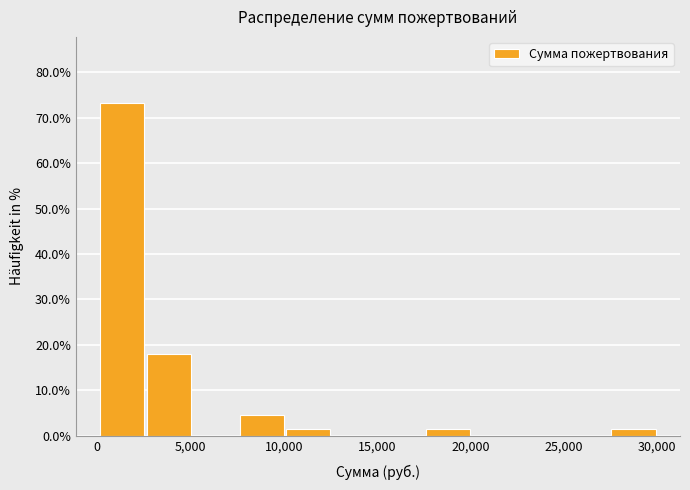

Reading left to right, transcribe this chart: for each bar, give the range it covers on the x-axis and its height. Neither the bar edges nor the heights are printed on the chart, so give them approximately, as read against the axes.

0 to 2500: 73
2500 to 5000: 18
5000 to 7500: 0
7500 to 10000: 4
10000 to 12500: 1
12500 to 15000: 0
15000 to 17500: 0
17500 to 20000: 1
20000 to 22500: 0
22500 to 25000: 0
25000 to 27500: 0
27500 to 30000: 1